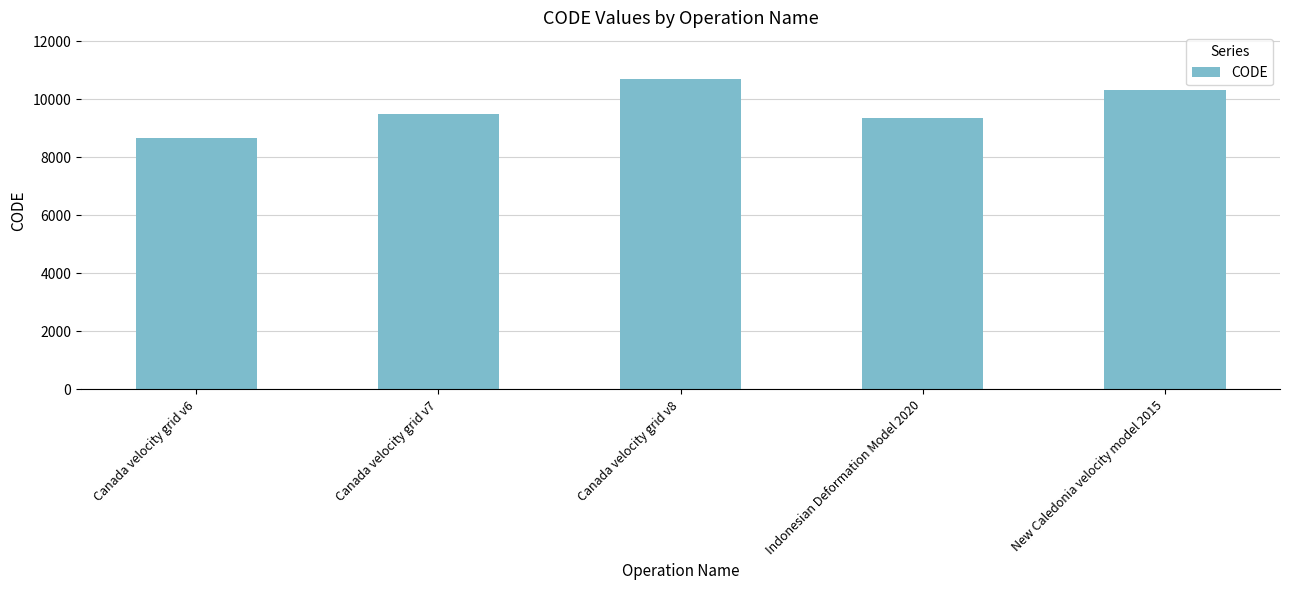

Which has a higher value, Canada velocity grid v7 or Canada velocity grid v6?

Canada velocity grid v7